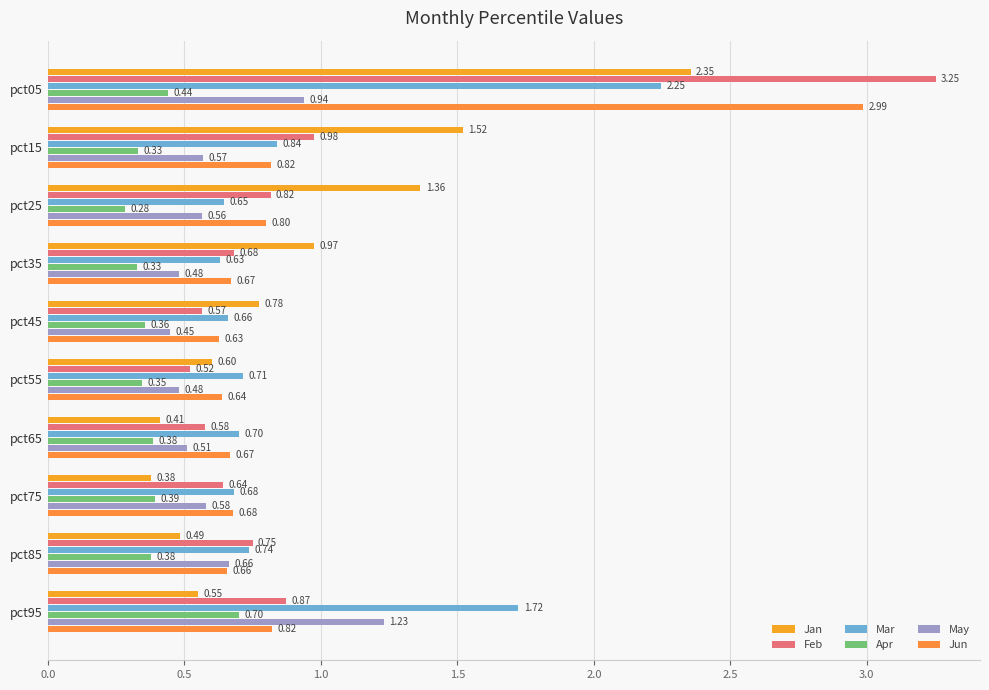

Which series has the widest spread of values?

Feb